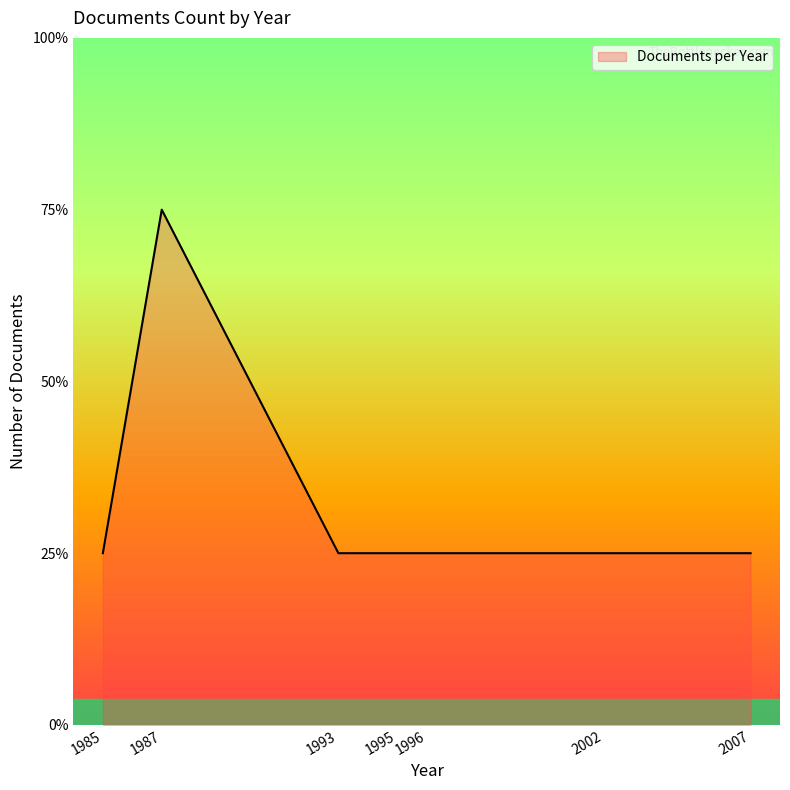

Does the chart display data point markers on the line(s)?

No